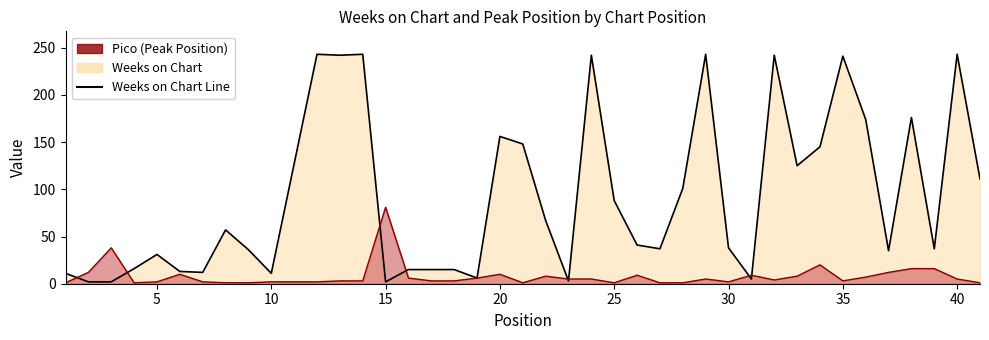

List the series in order of their peak value, lowest first.

Pico Line, Weeks on Chart Line